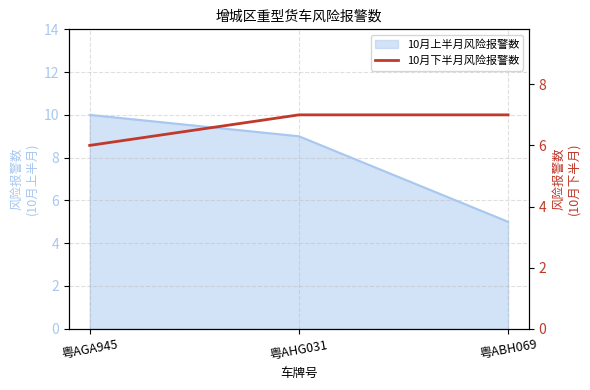

Does the chart have visible grid lines?

Yes